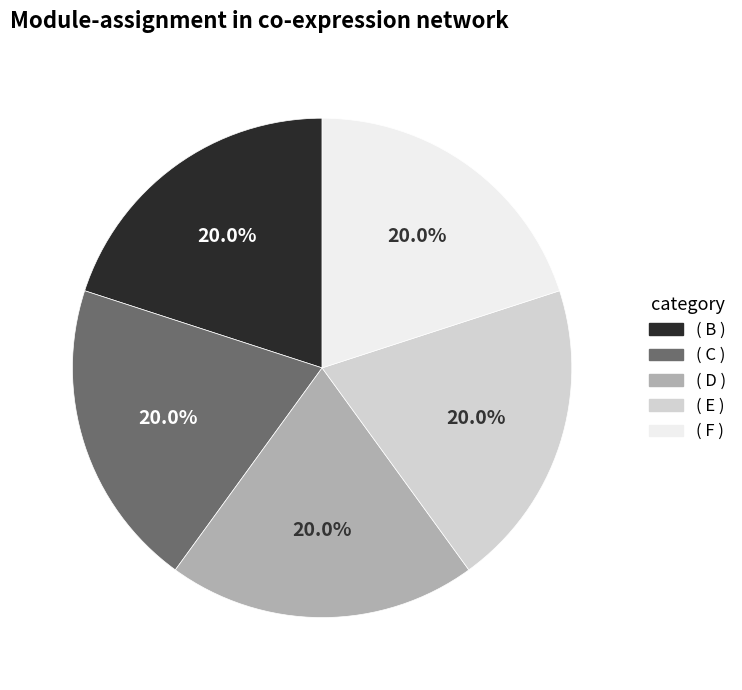

What percentage is NOT represented by ( F )?

80.0%